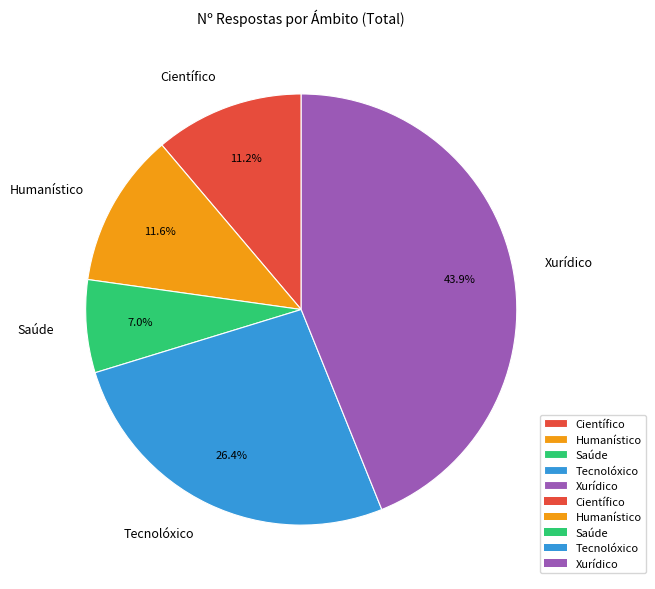

To the nearest percent, what percentage of the pie is Tecnolóxico?

26%